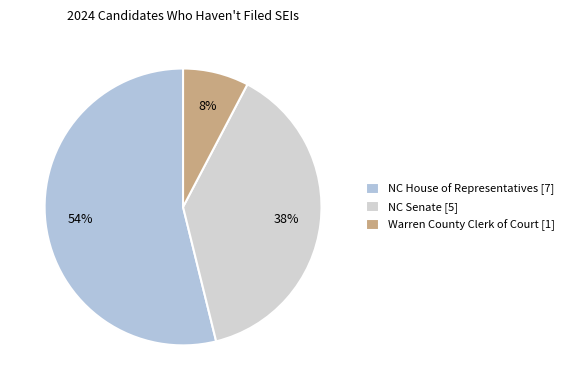

The NC Senate slice represents 29% of the pie. True or false?

False